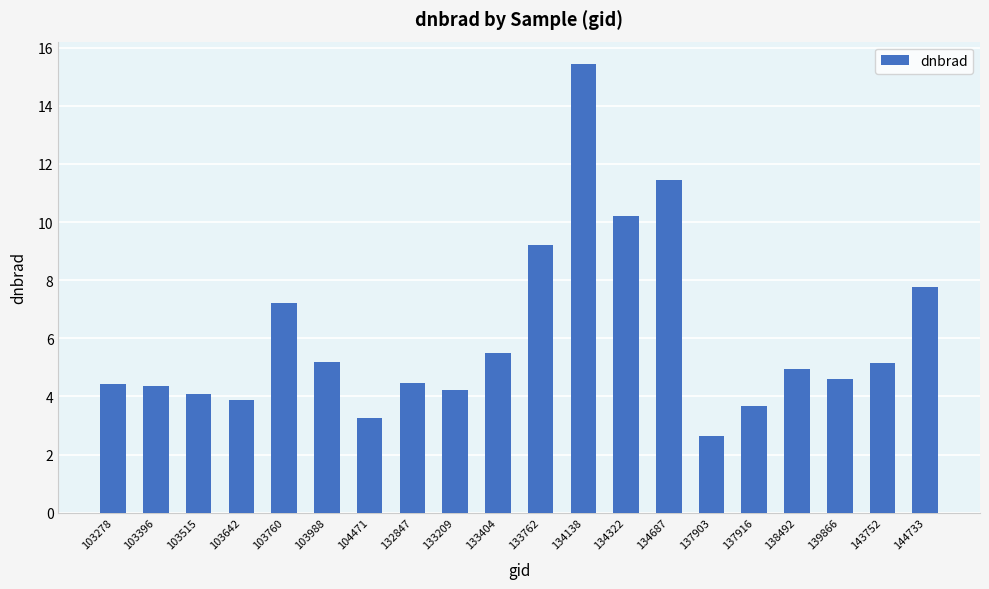

What is the smallest value displayed?

2.6